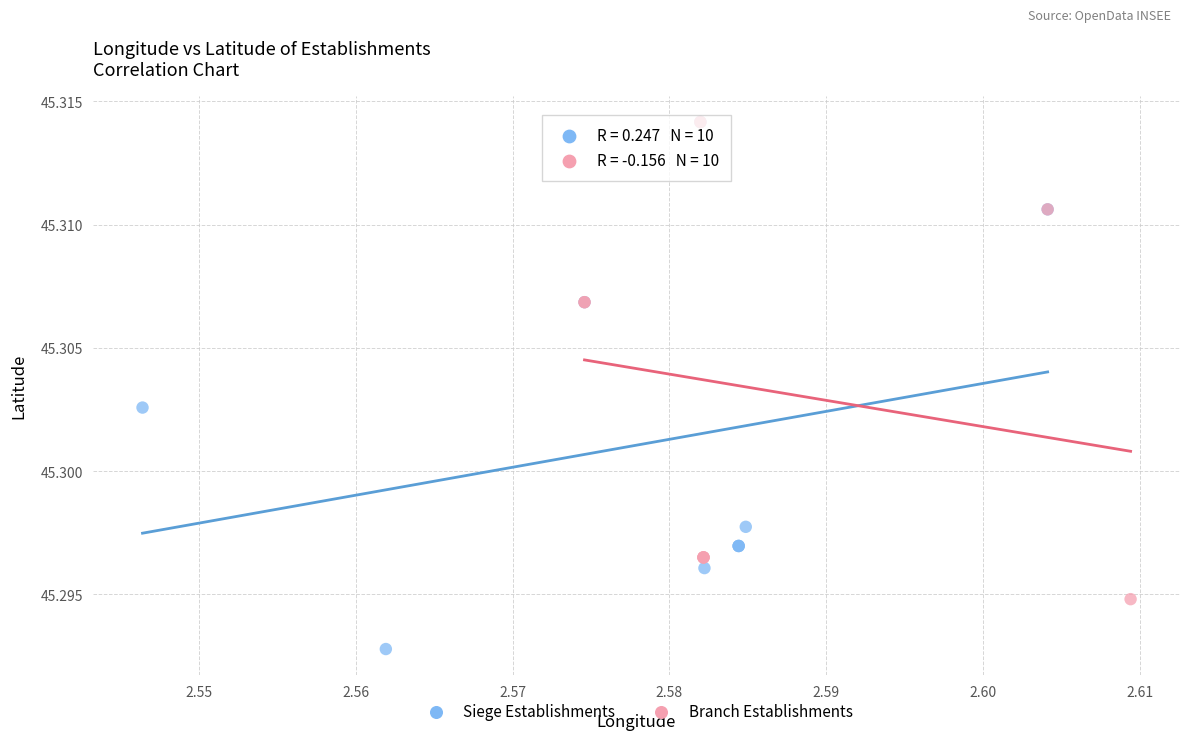

What are all the series names shown in the legend?

Siege Establishments, Branch Establishments